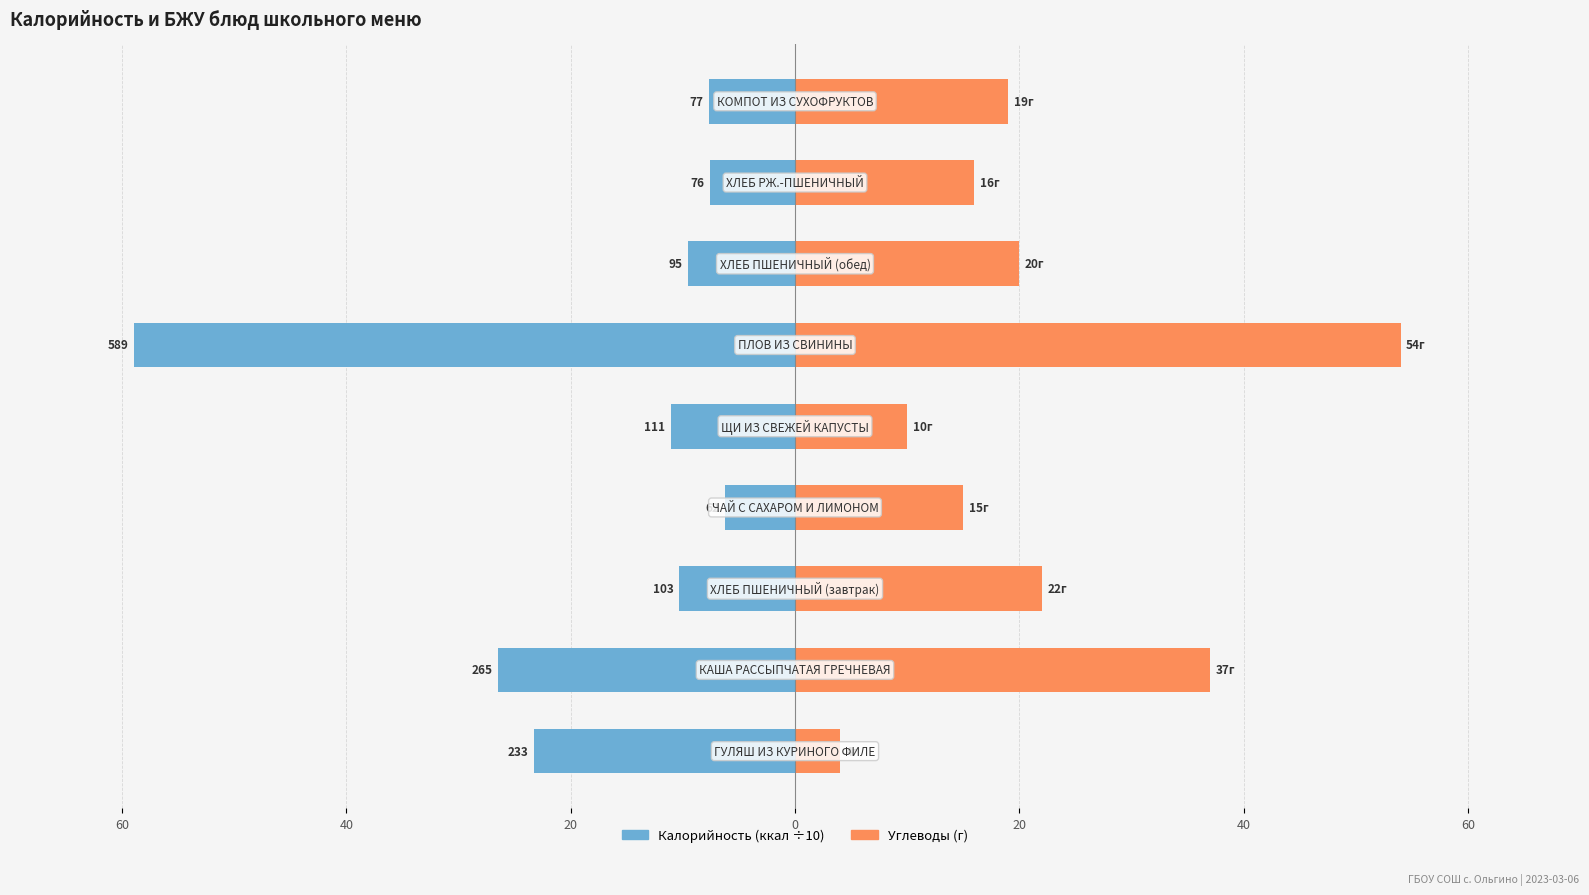

List the series in order of their overall mean, lowest first.

Калорийность (÷10), Углеводы